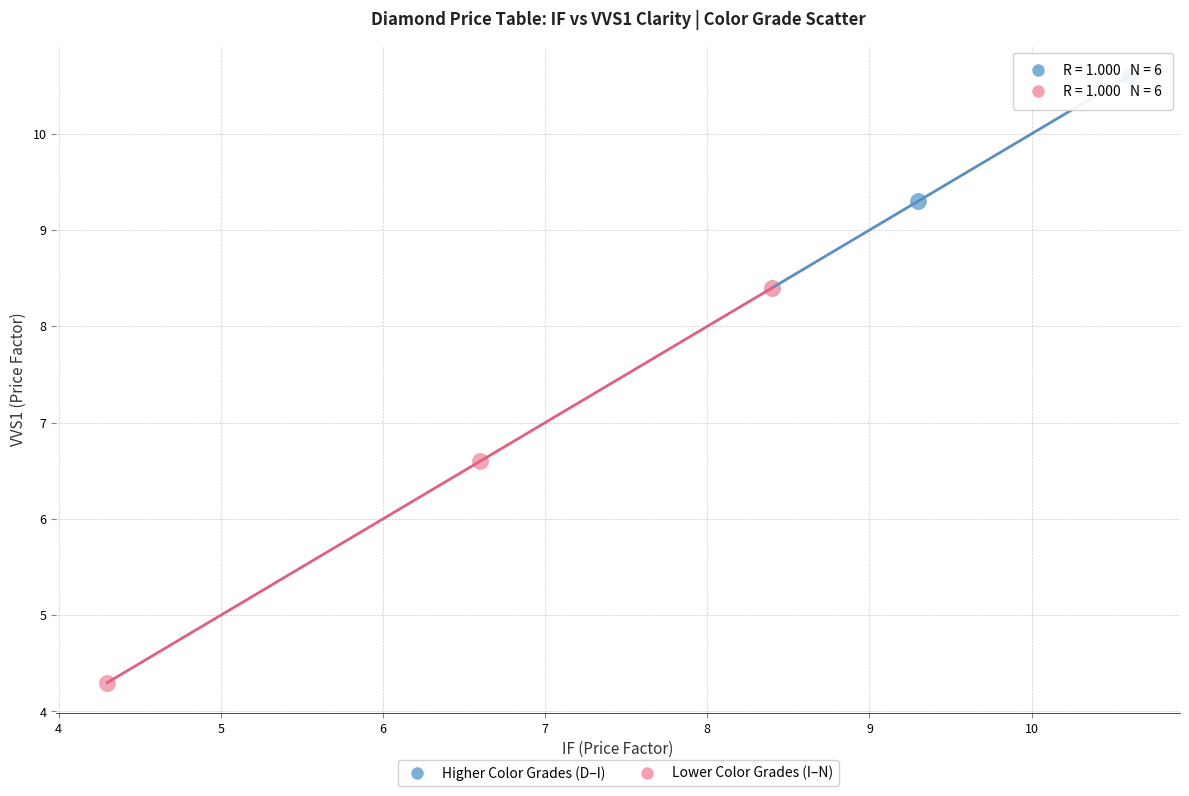

Which series reaches the maximum Y coordinate?

Higher Color Grades (D–I)